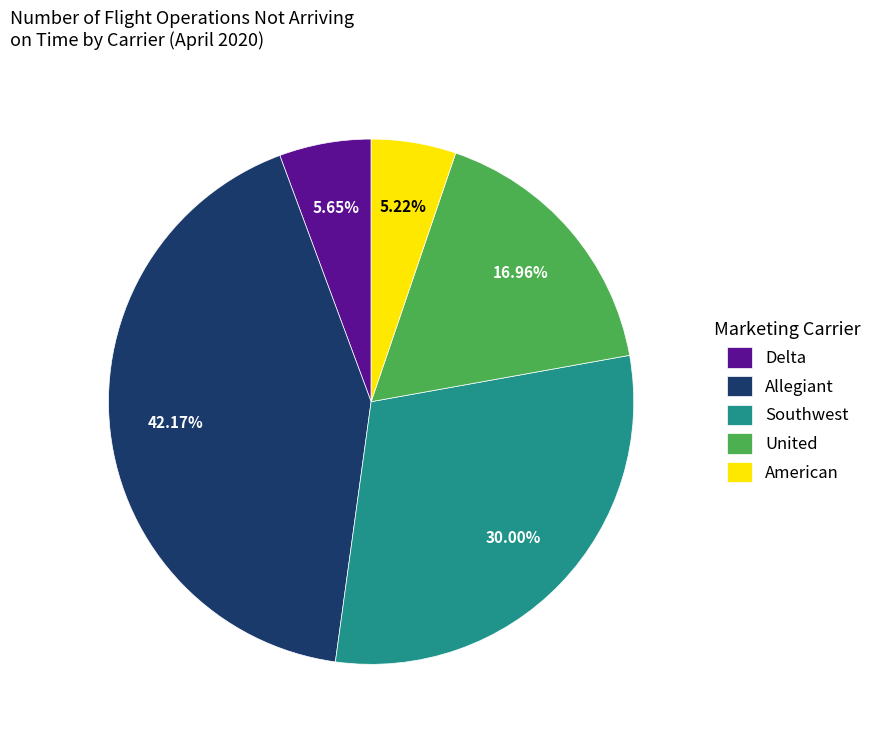

What is the largest slice in the pie chart?

Allegiant